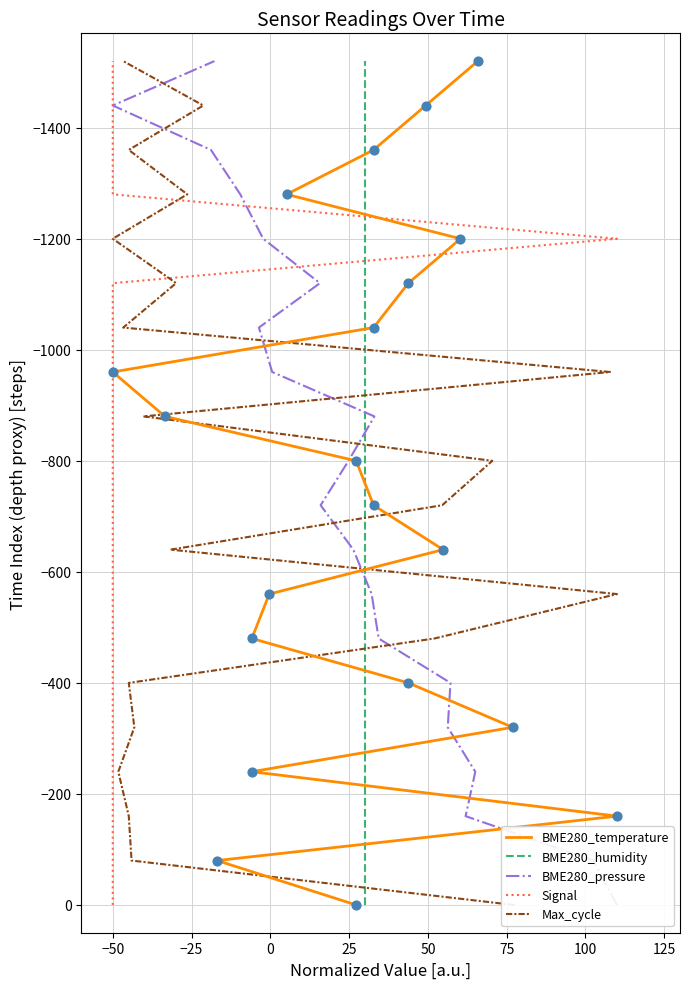

Which series has the largest Y range (max minus min)?

BME280_temperature